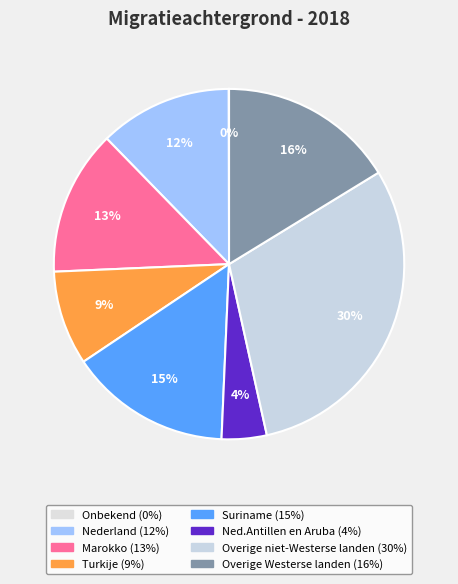

Which slice is the largest?

Overige niet-Westerse landen